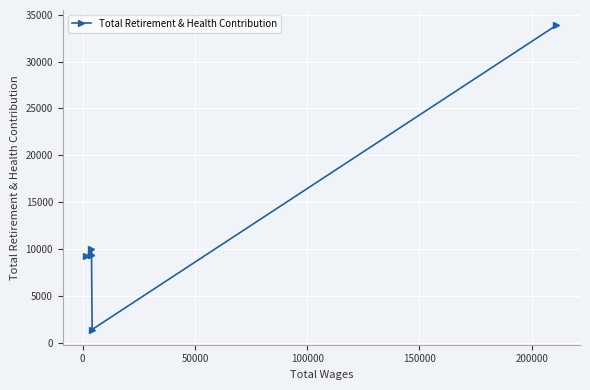

What is the difference between the maximum and second lowest values?

24577